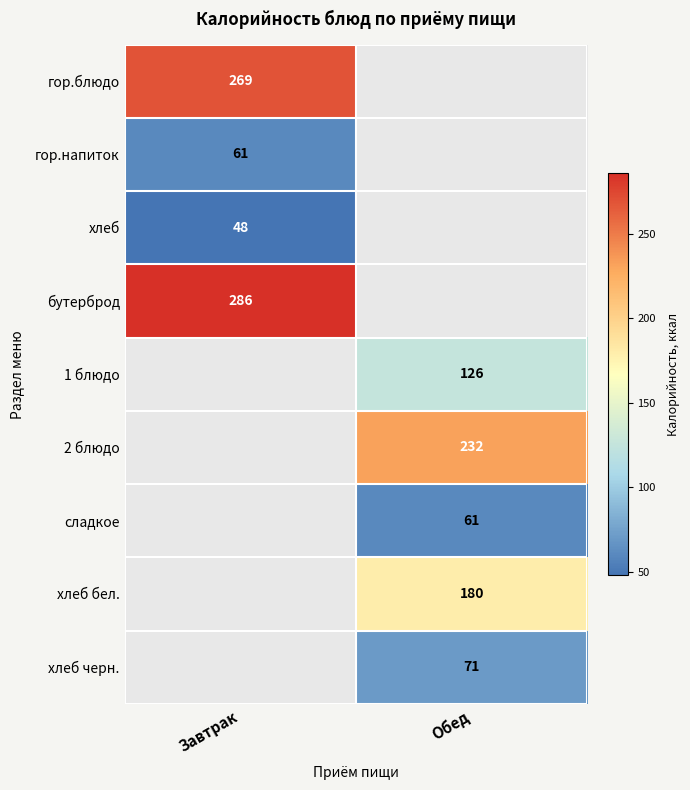

Is it true that 2 блюдо equals 400.1 at Обед?

False